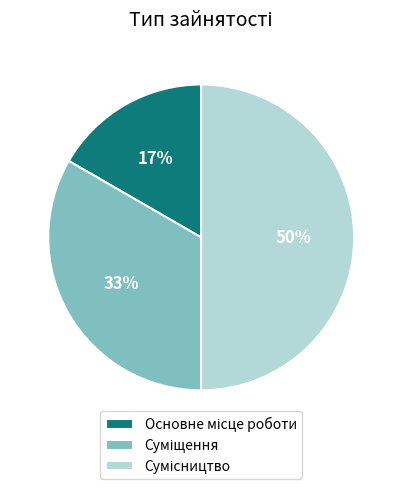

To the nearest percent, what is the difference between the largest and smallest slice percentages?

33%